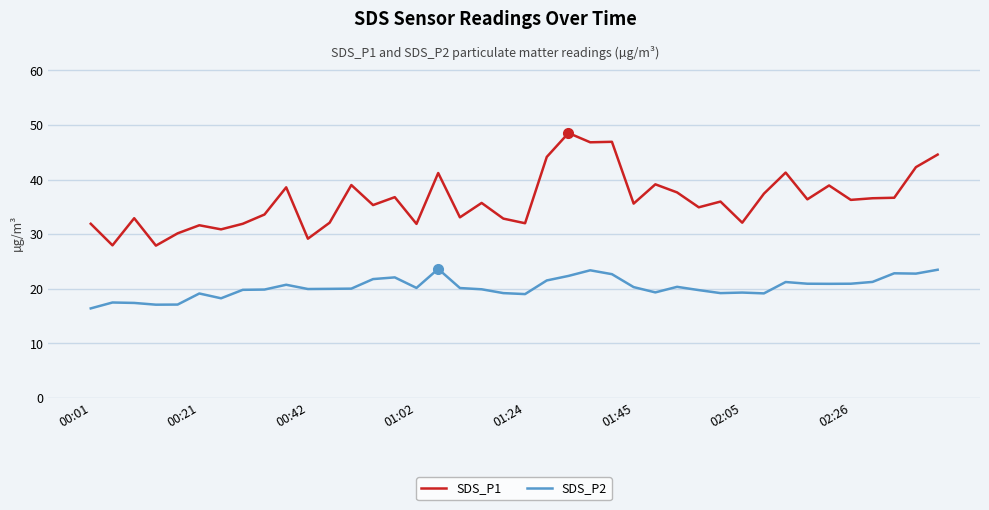

Which series has the widest spread of values?

SDS_P1